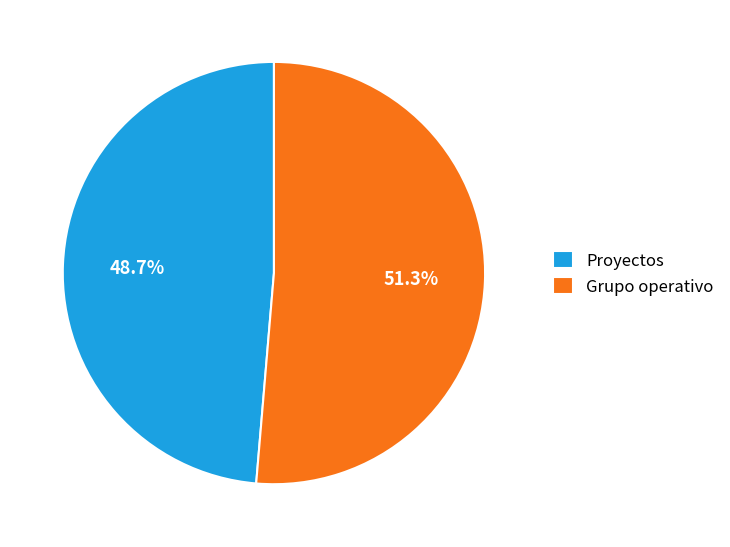

Approximately how many times larger is the value at Proyectos compared to Grupo operativo?

0.9